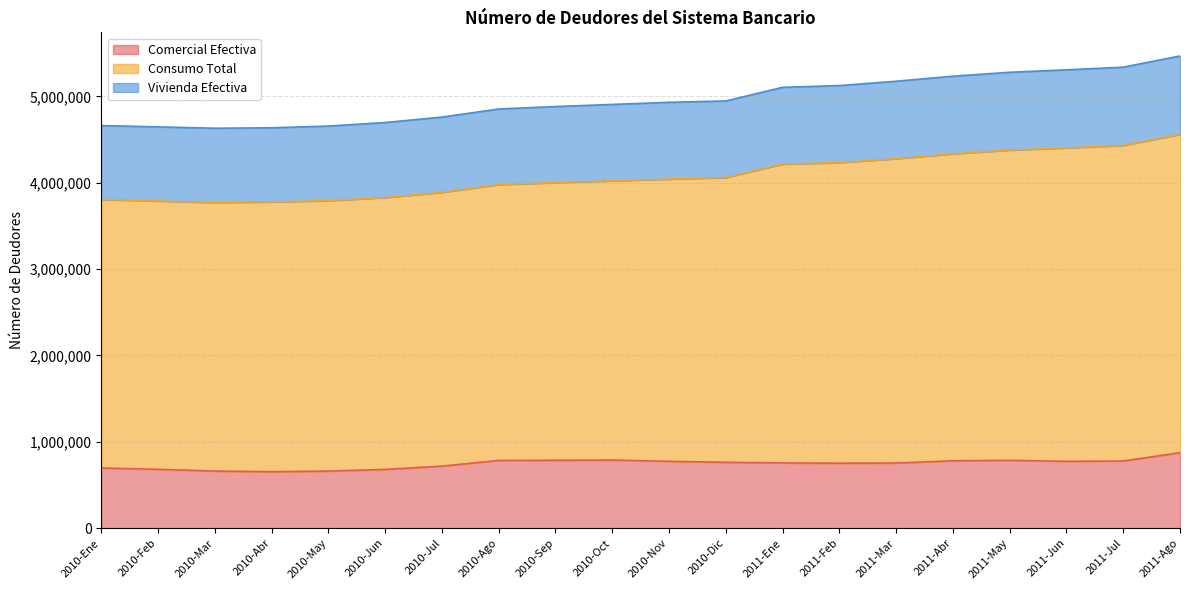

What is the lowest value of the Comercial Efectiva series?

654449